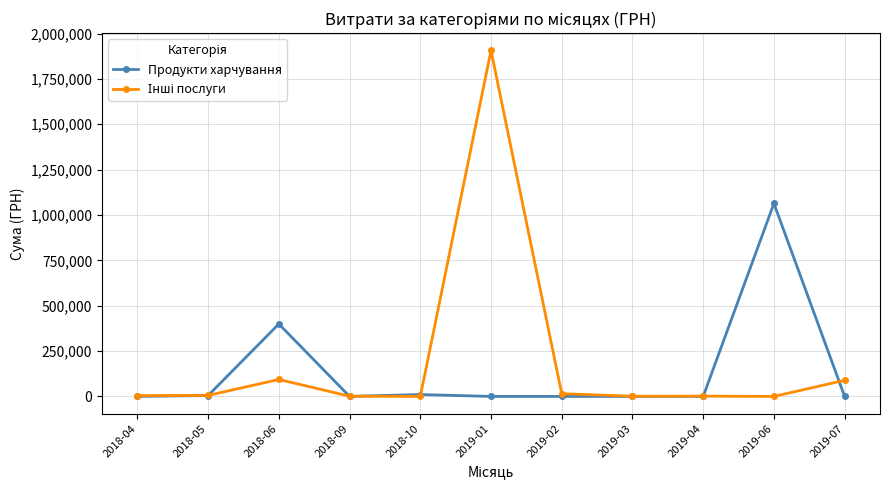

What is the label of the 3rd point from the left?

2018-06